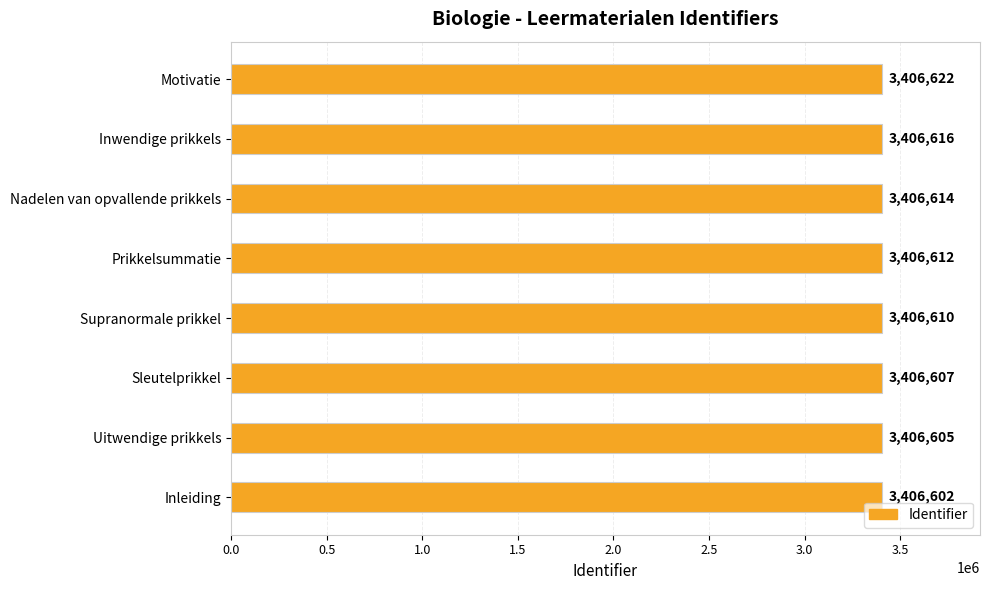

At which label is the value closest to 3406612?

Prikkelsummatie